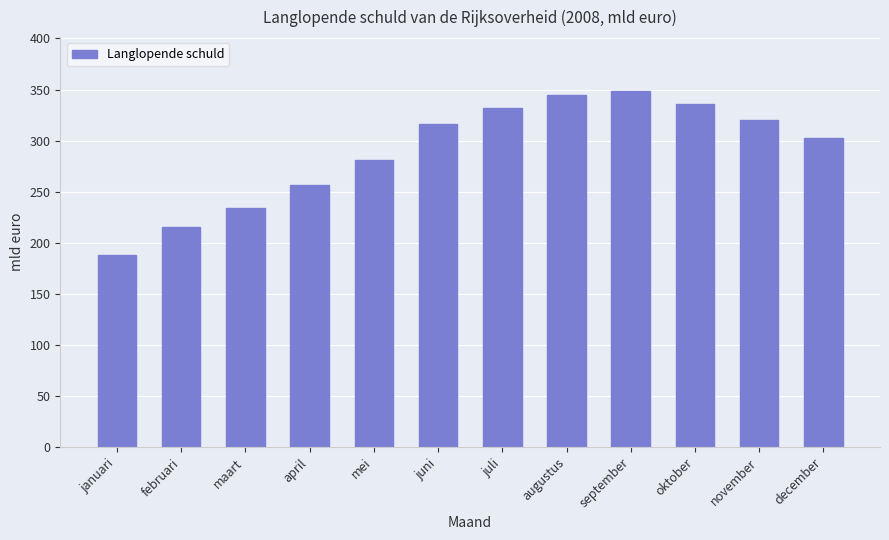

What is the label of the 4th bar from the left?

april